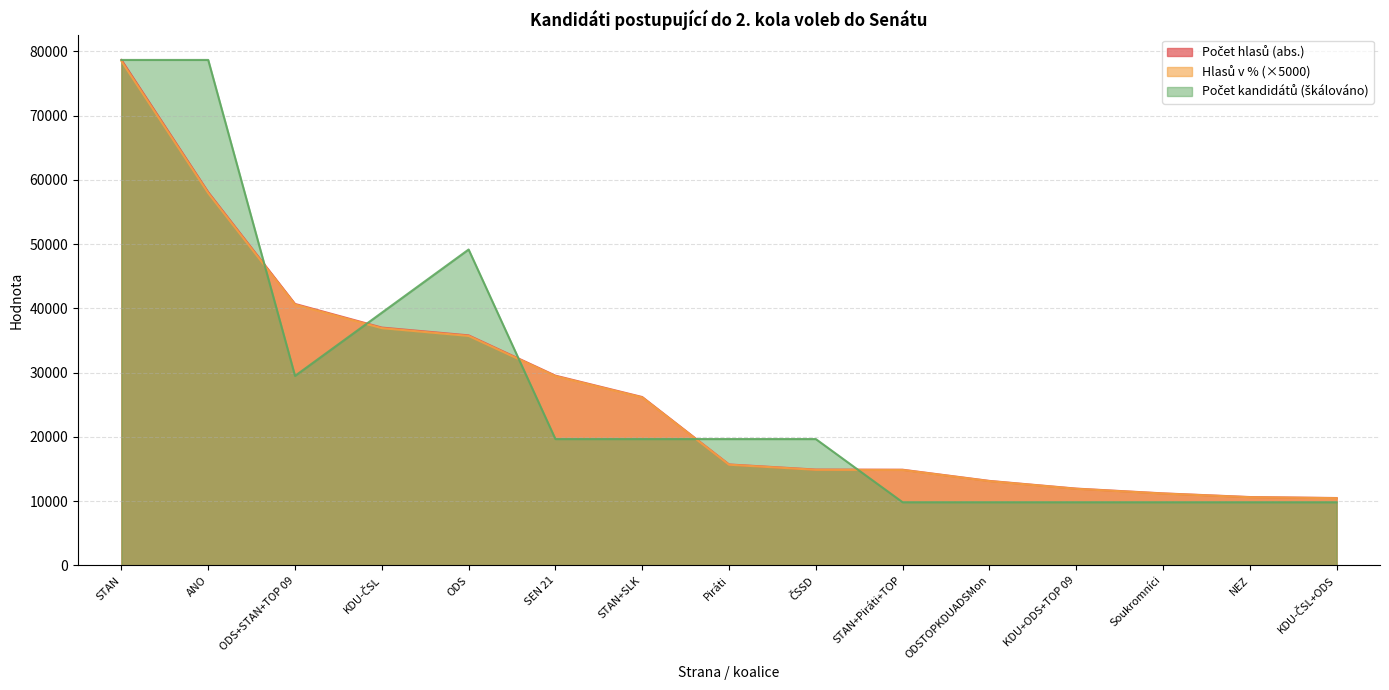

Which series ends up on top after the final intersection of Počet kandidátů (abs.) and Hlasů v %?

Hlasů v %